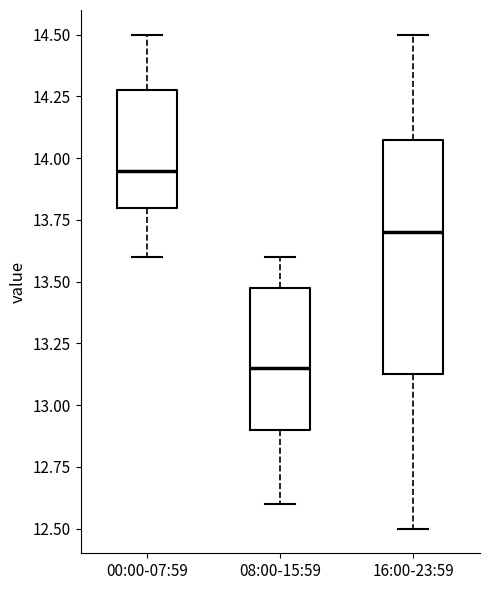

Comparing the boxes themselves (not the whiskers), which one is the tallest?

16:00-23:59